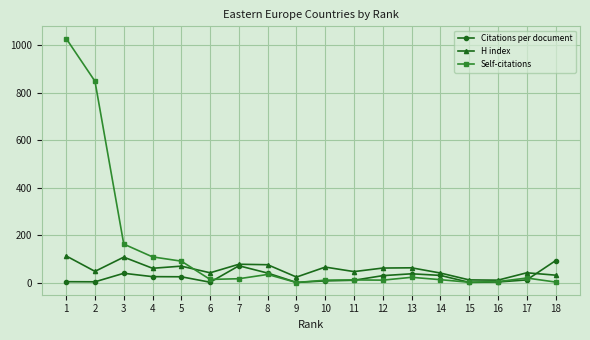

At which label does Citations per document reach its peak?

18